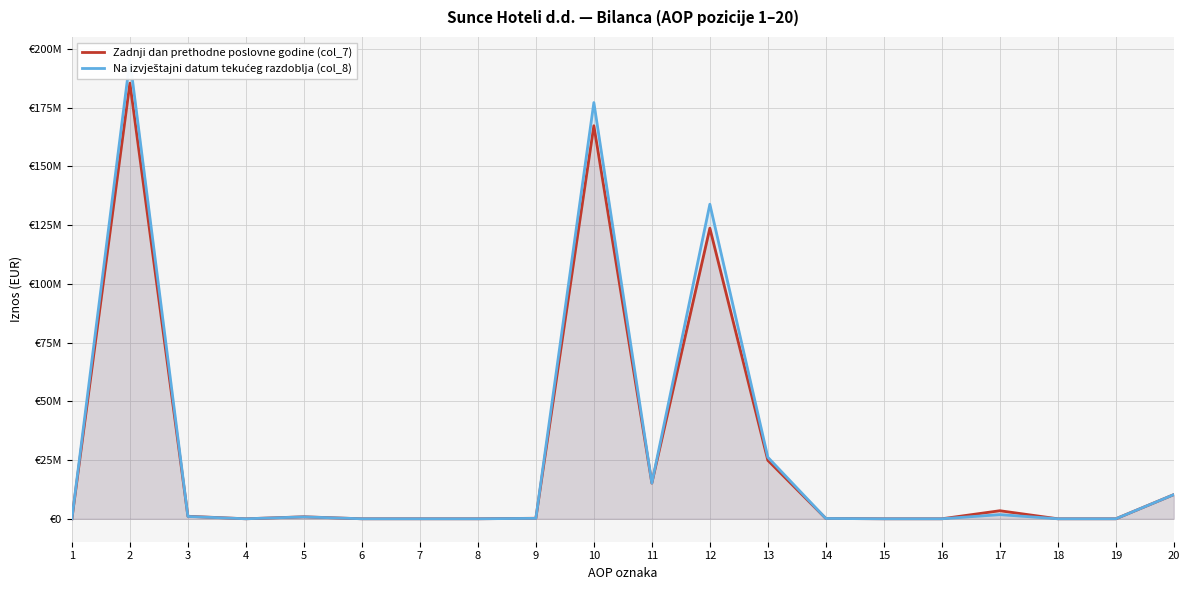

At which label does Na izvještajni datum tekućeg razdoblja (col_8) first exceed 183088?

2